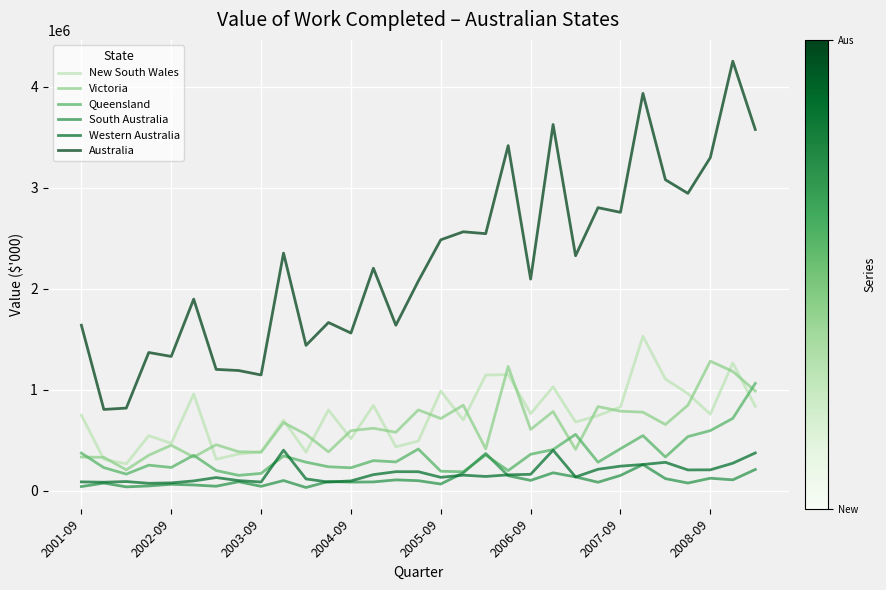

Which series has the widest spread of values?

Australia